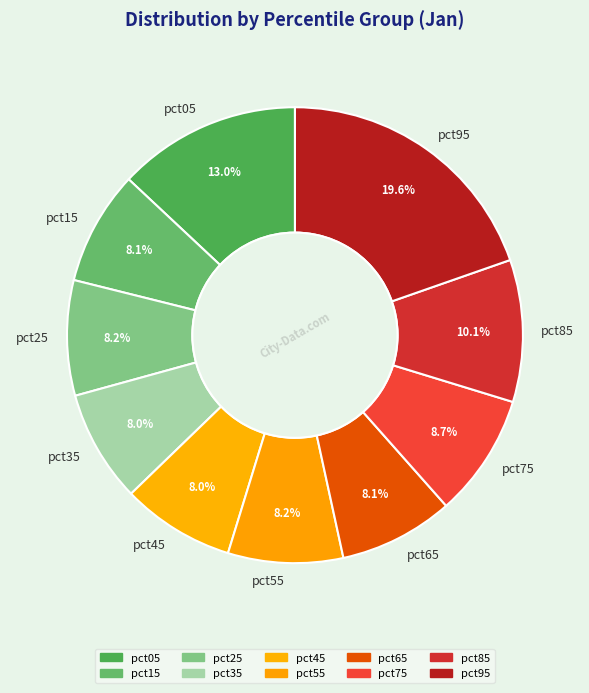

True or false: pct55 accounts for 8% of the total.

True